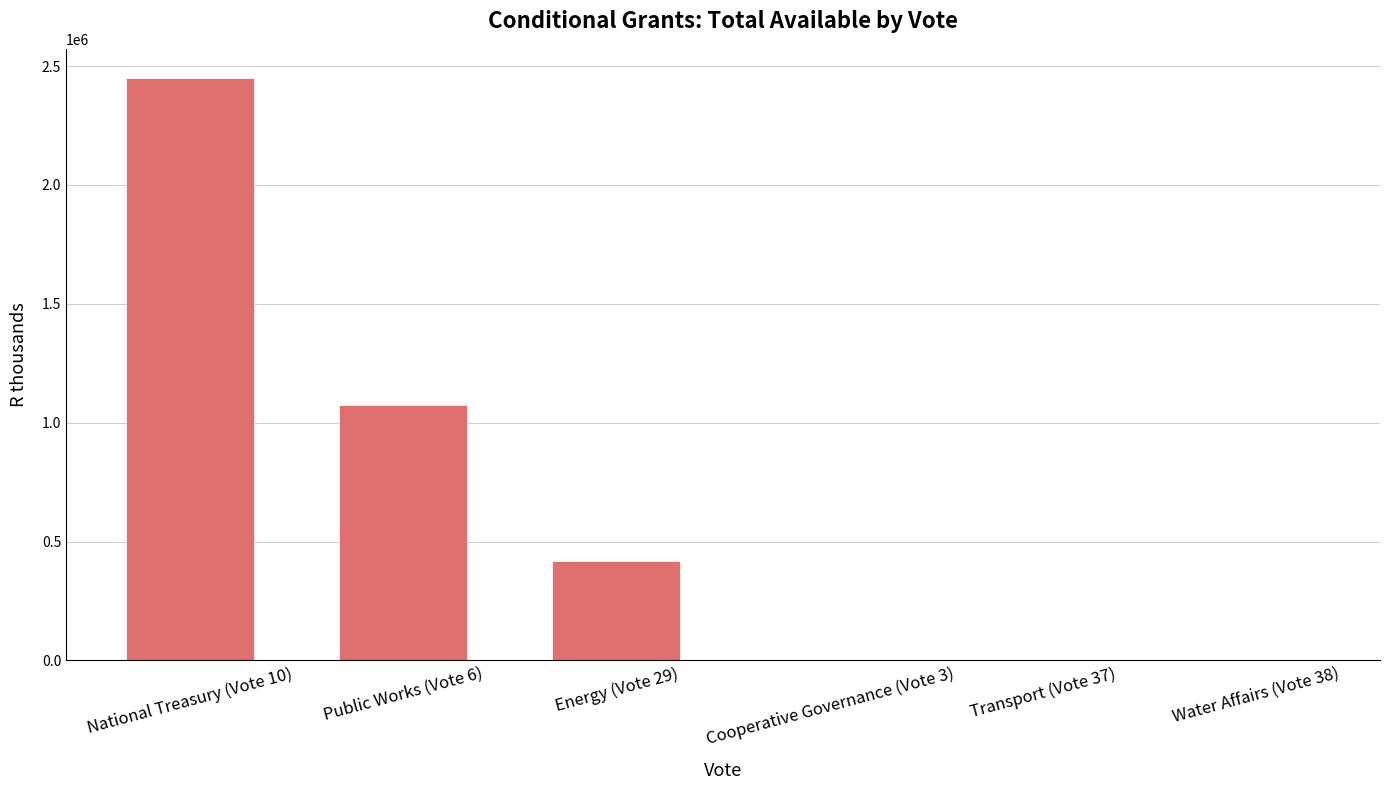

How many distinct data groups are displayed?

1